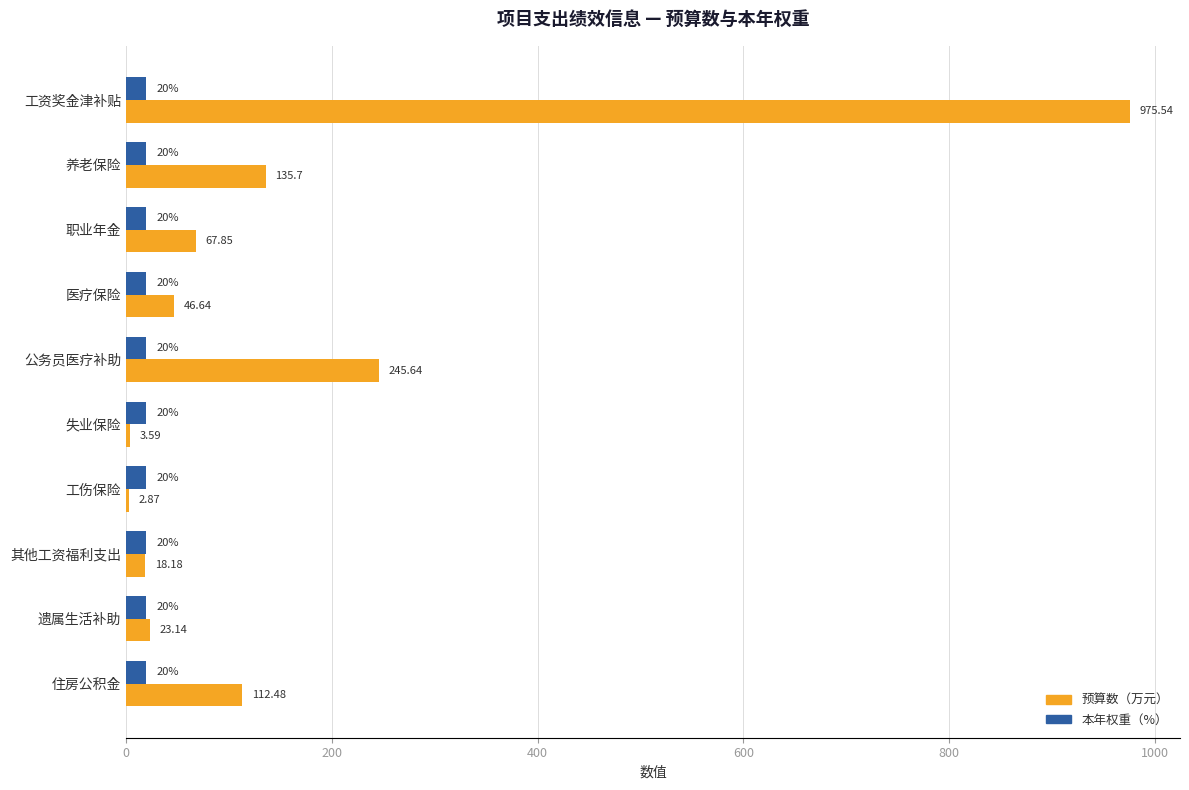

What is the sum of all 本年权重（%） values?

200.0